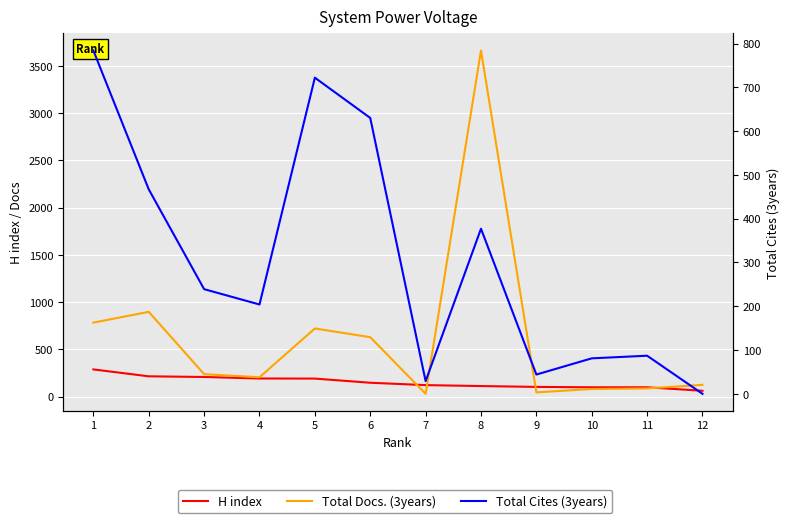

What is the greatest value displayed?

3662